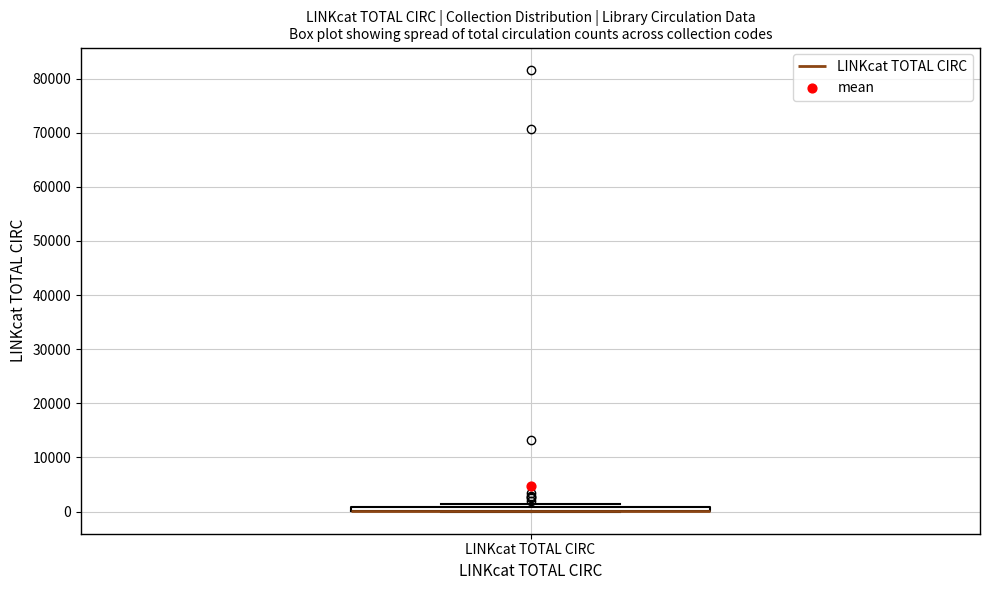

Where is the lower edge of the box for LINKcat TOTAL CIRC on the y-axis? The values are not printed on the chart, so give them approximately, as read against the axis.

0